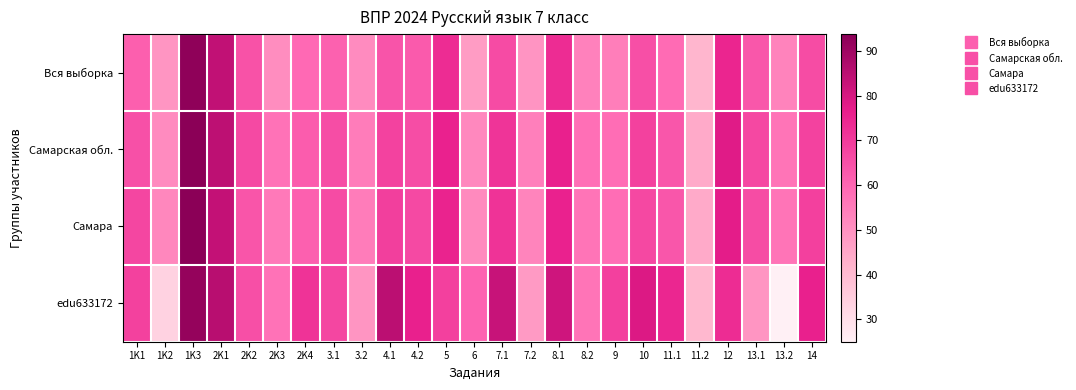

Reading left to right, extract all data points from this chart.

Вся выборка: 1K1=61.6	1K2=48.9	1K3=92.8	2K1=83.7	2K2=64.5	2K3=51.0	2K4=59.3	3.1=61.2	3.2=51.4	4.1=64.0	4.2=62.8	5=73.1	6=47.5	7.1=66.3	7.2=49.2	8.1=73.1	8.2=53.5	9=54.4	10=65.0	11.1=58.8	11.2=41.4	12=74.8	13.1=63.4	13.2=53.2	14=65.8
Самарская обл.: 1K1=64.8	1K2=51.6	1K3=93.7	2K1=84.6	2K2=66.5	2K3=57.0	2K4=62.2	3.1=65.8	3.2=54.9	4.1=68.0	4.2=65.7	5=75.6	6=52.0	7.1=71.3	7.2=54.0	8.1=75.9	8.2=57.8	9=58.4	10=68.4	11.1=63.4	11.2=44.2	12=78.0	13.1=66.7	13.2=56.7	14=68.2
Самара: 1K1=67.3	1K2=52.3	1K3=93.7	2K1=83.4	2K2=63.9	2K3=55.6	2K4=61.3	3.1=66.2	3.2=54.9	4.1=68.9	4.2=66.5	5=75.2	6=51.8	7.1=71.6	7.2=53.0	8.1=75.6	8.2=56.9	9=58.4	10=66.7	11.1=63.6	11.2=44.2	12=77.1	13.1=66.0	13.2=56.8	14=68.7
edu633172: 1K1=68.3	1K2=33.3	1K3=91.8	2K1=85.3	2K2=65.1	2K3=57.0	2K4=71.5	3.1=67.3	3.2=49.0	4.1=84.6	4.2=76.0	5=68.8	6=60.6	7.1=82.7	7.2=48.1	8.1=81.2	8.2=56.7	9=68.8	10=78.8	11.1=74.5	11.2=40.7	12=73.1	13.1=49.0	13.2=25.0	14=76.0